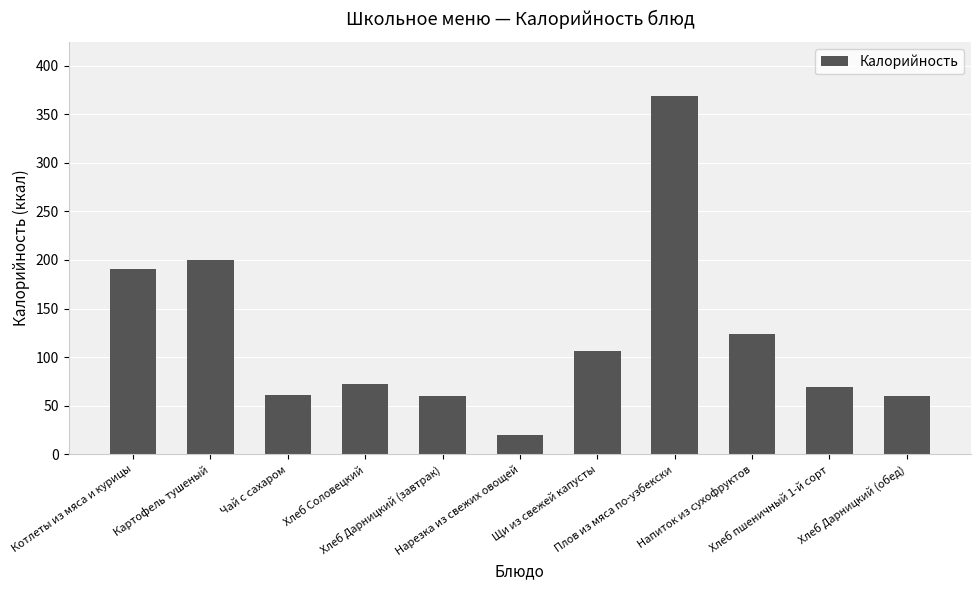

What position from the right is Хлеб Дарницкий (обед)?

1